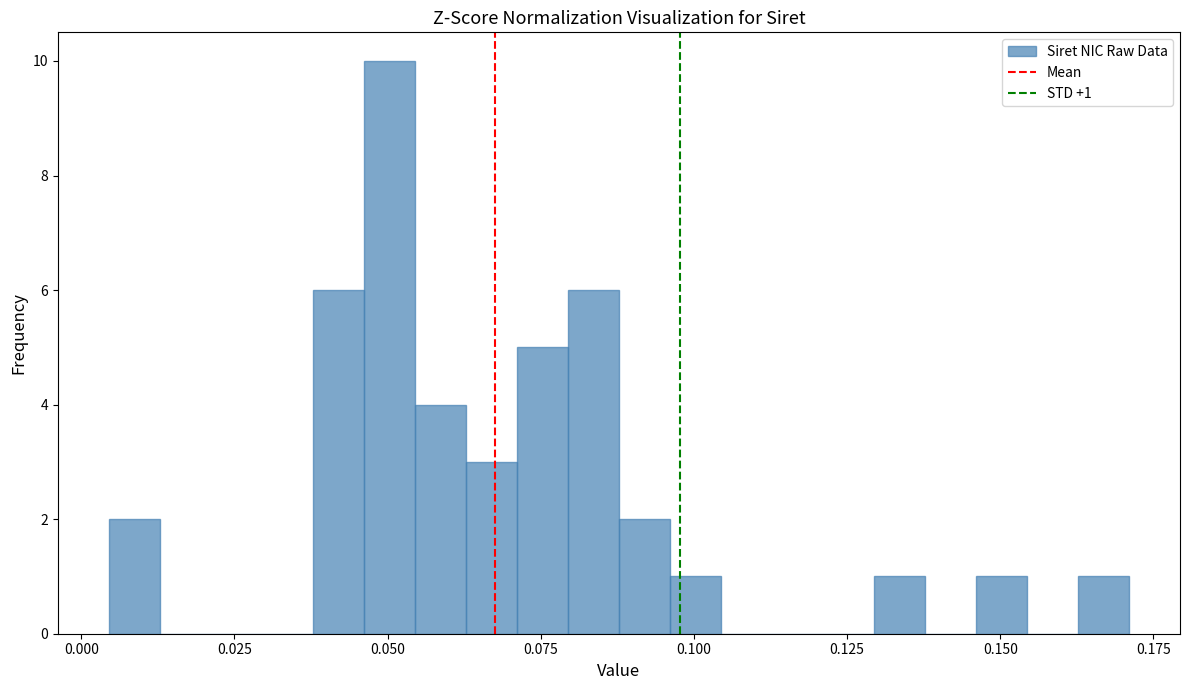

Read against the x-axis, roughly where is the centre of the tallest bar?

0.050